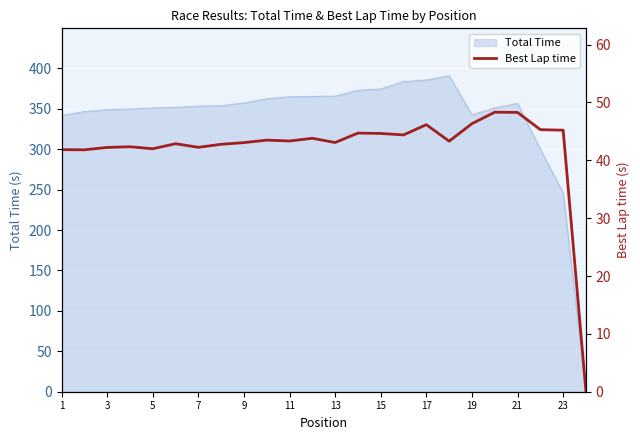

The value of Total Time at 17 is 385.4. True or false?

True